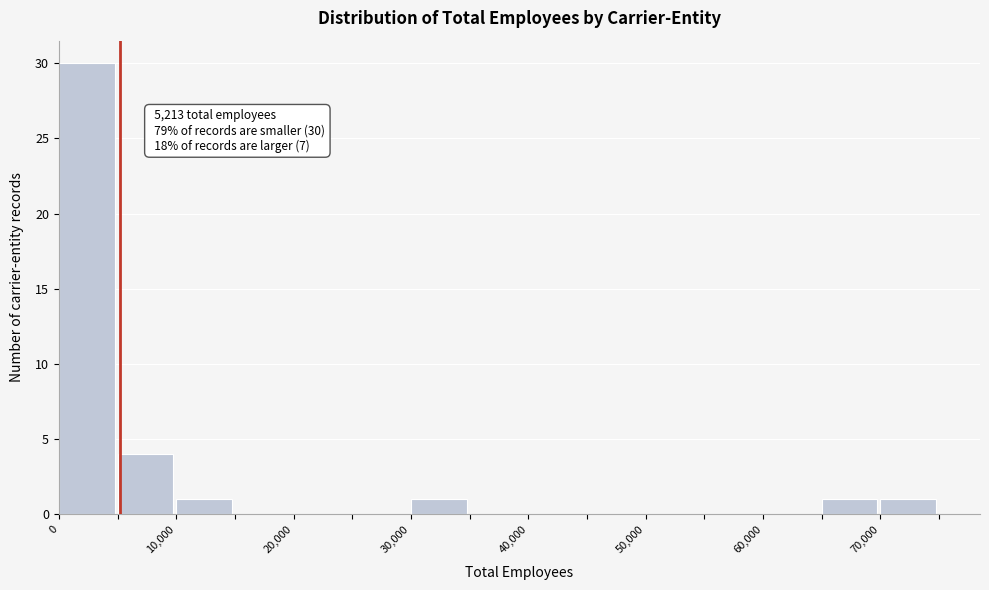

Over which range of the x-axis is the bar tallest?

0 to 5000